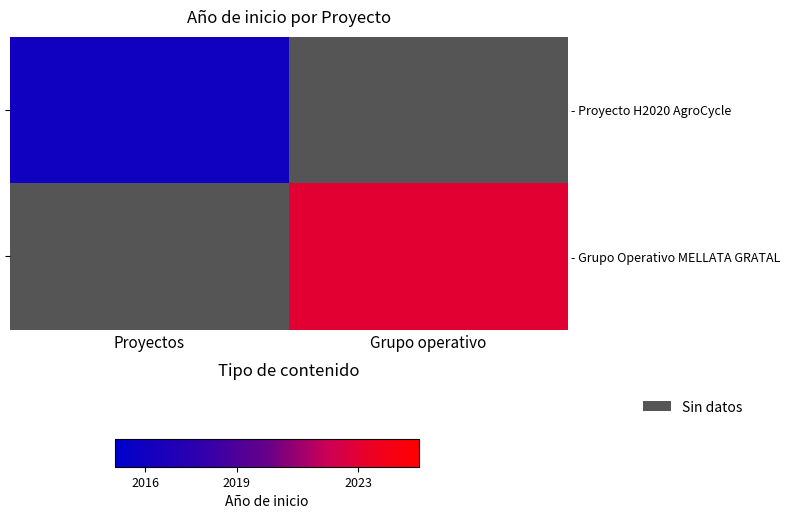

Which has a higher value, Proyectos or Grupo operativo?

Grupo operativo